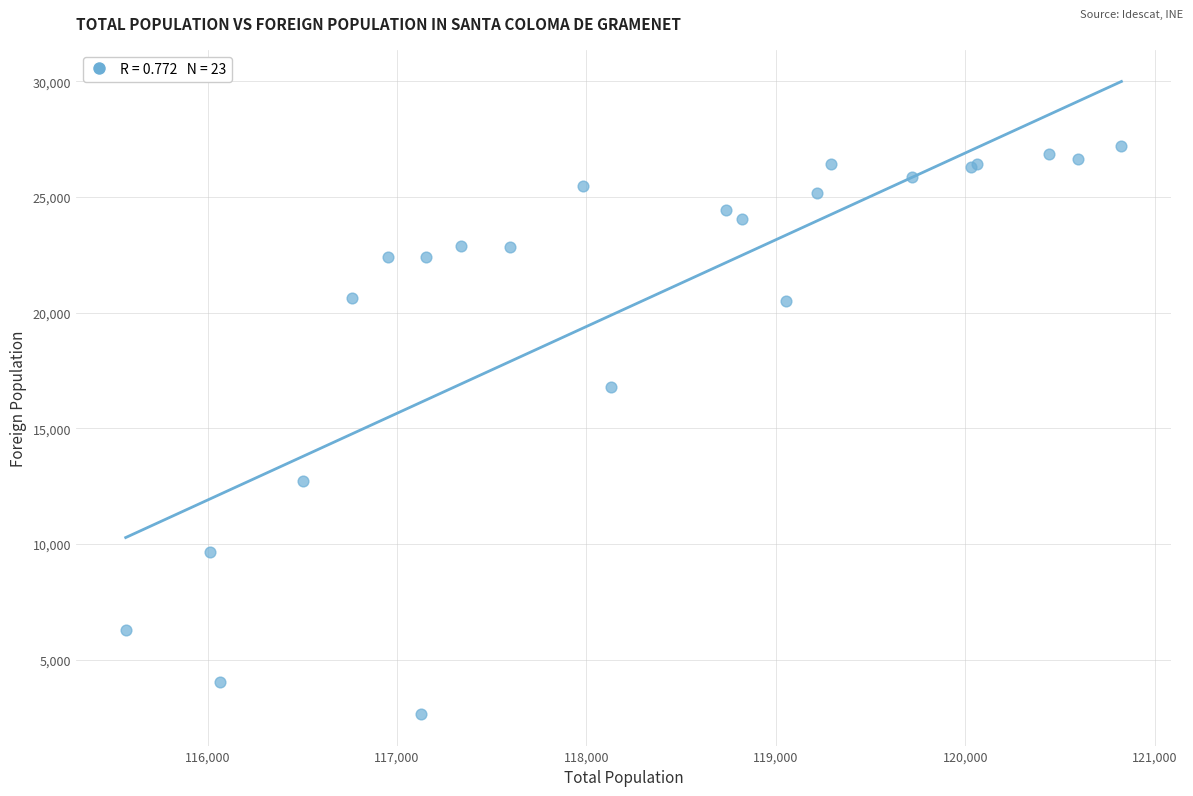

What Y value in the scatter plot is closest to 14927?

16769